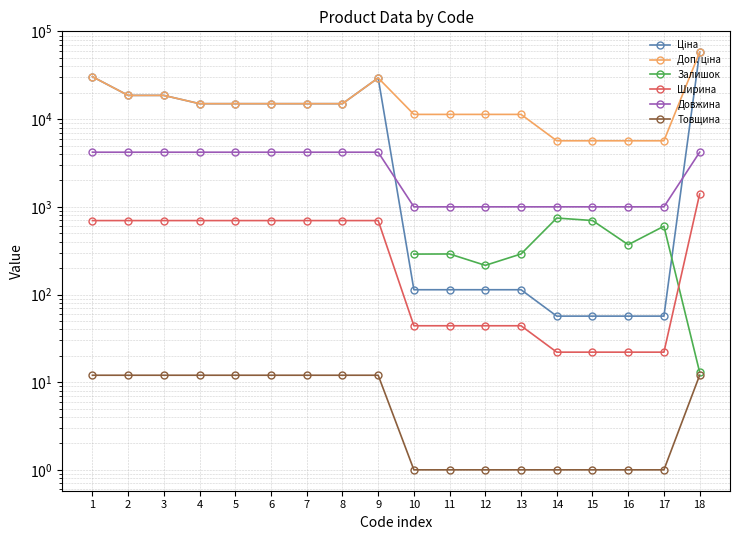

True or false: Довжина has more than 1 points higher than both neighbors.

False